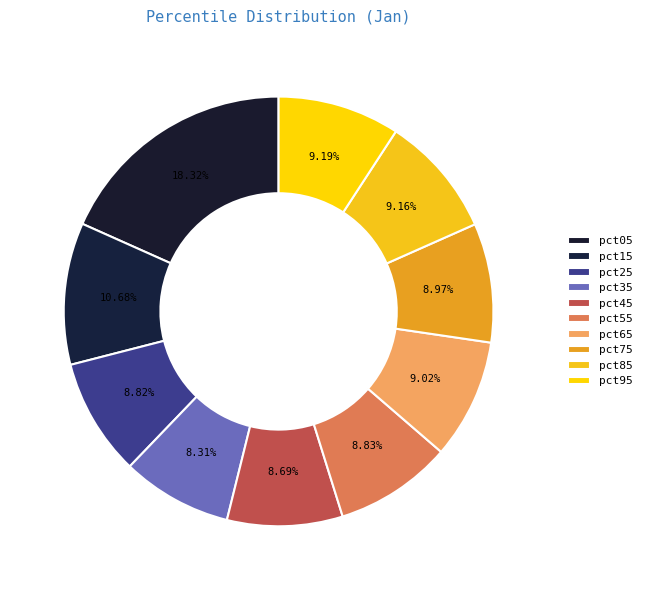

Which category has the smallest portion of the pie?

pct35